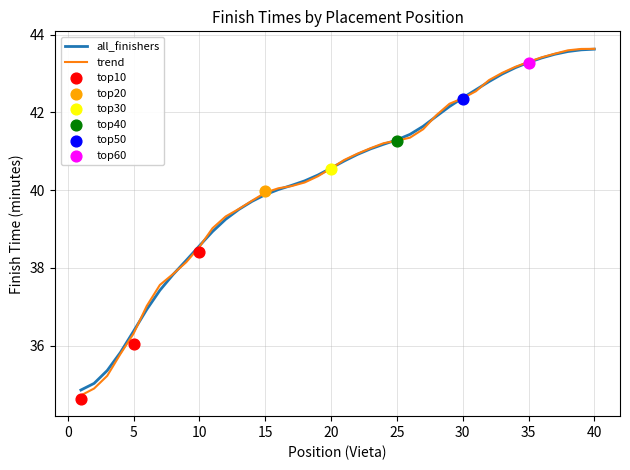

Is the value of all_finishers at 31 greater than the value of trend at 38?

No